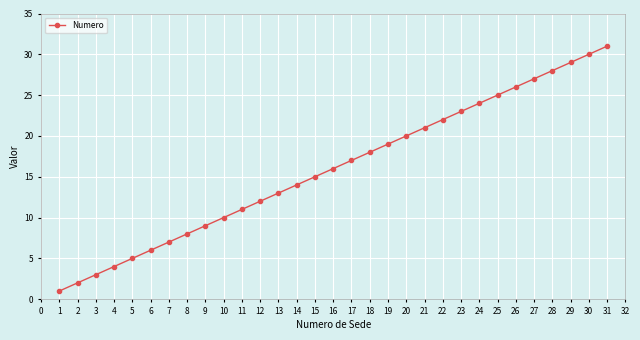

How many values are below 16?

15